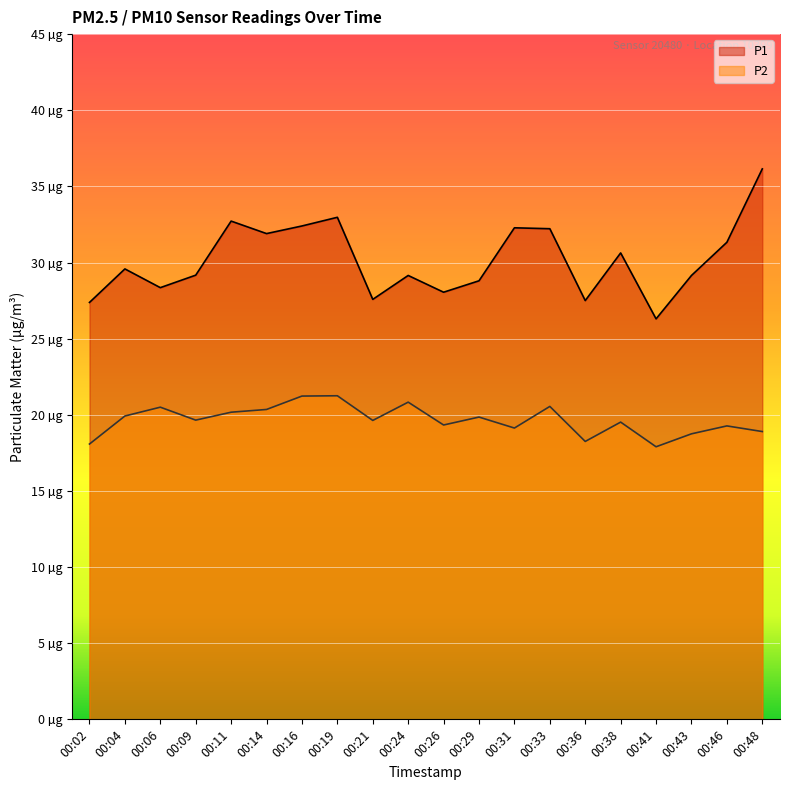

What is the sum of the P1 values at 00:04 and 00:26?

57.6